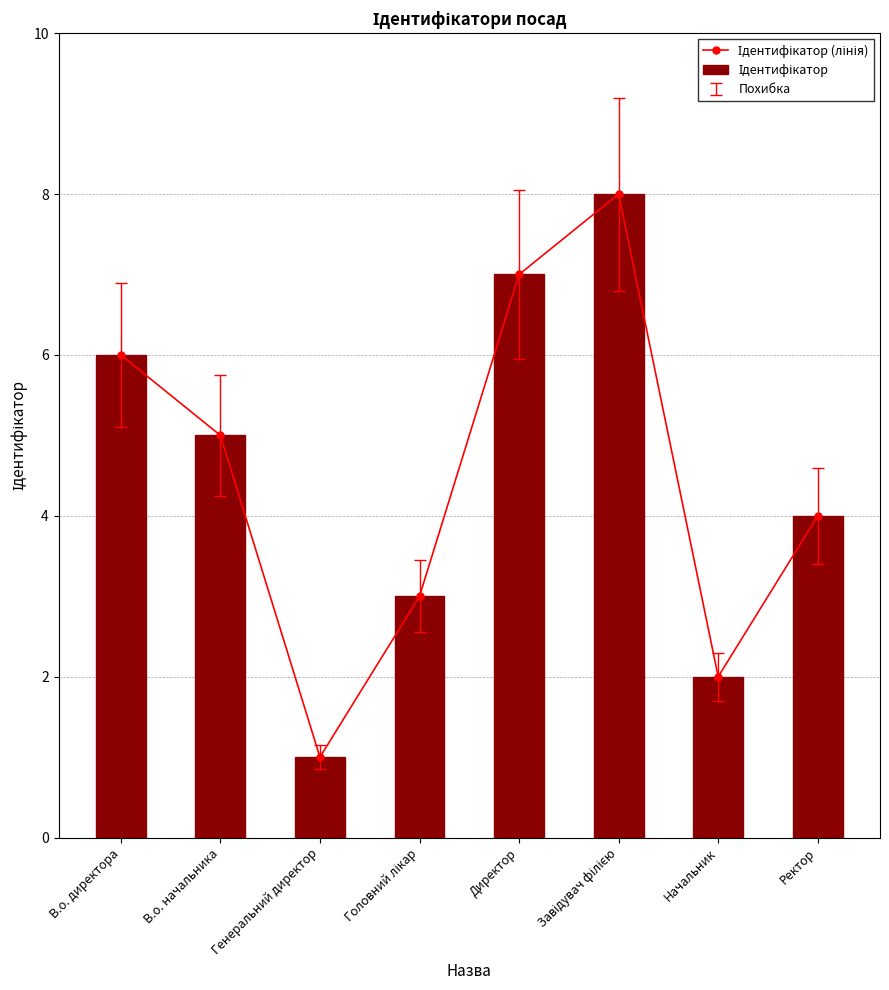

At which label does Ідентифікатор reach its minimum?

Генеральний директор